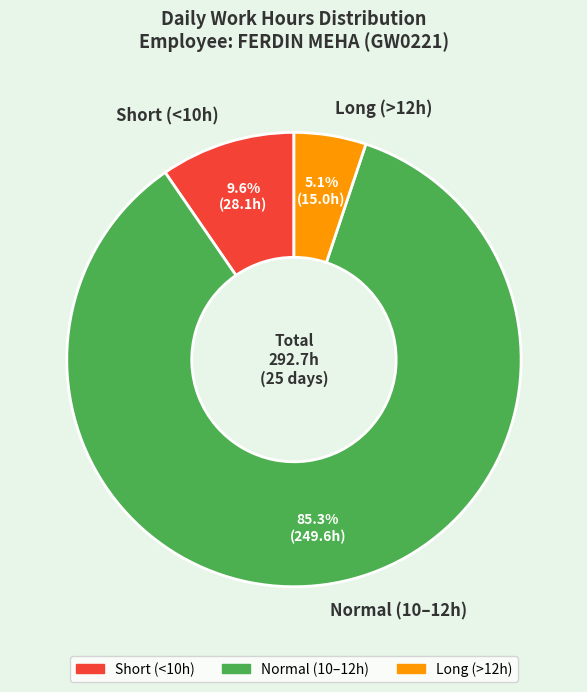

How many slices are in this pie chart?

3